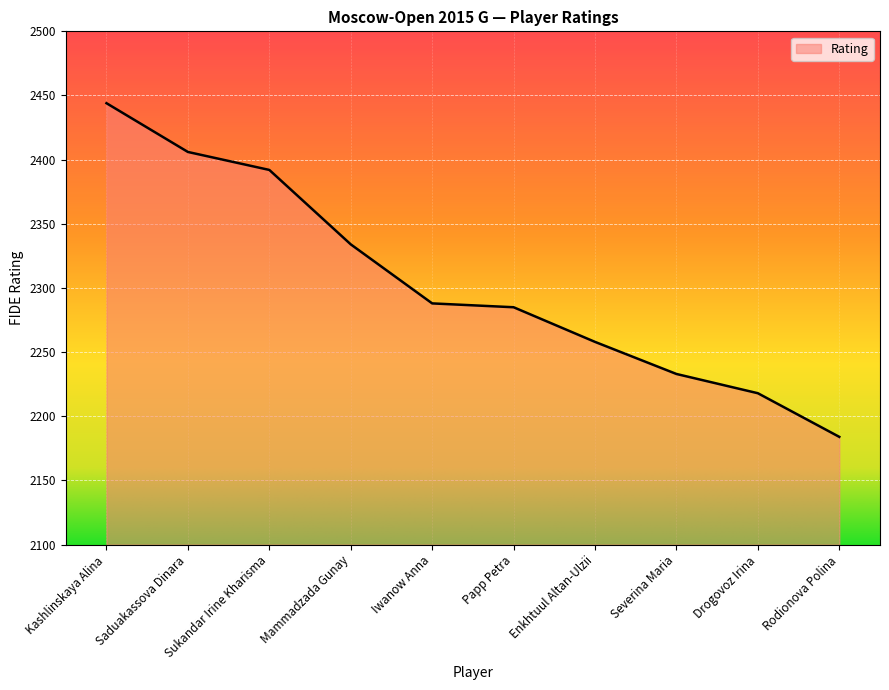

Where is the data nearest to the value 2314?

Mammadzada Gunay